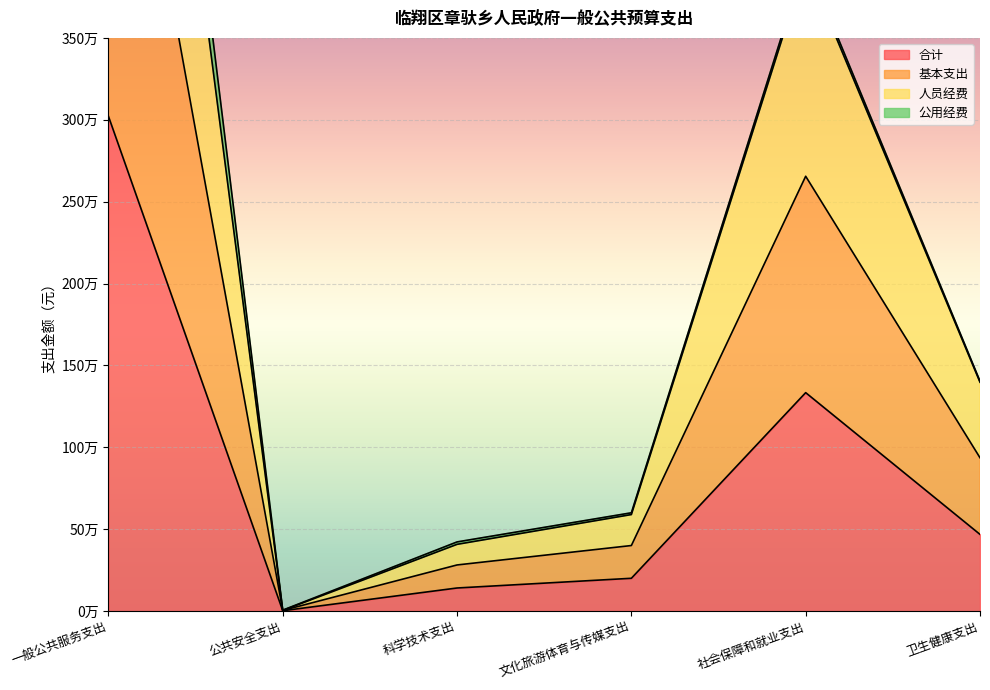

What is the value of the 合计 point at the 4th from the left?

199991.4